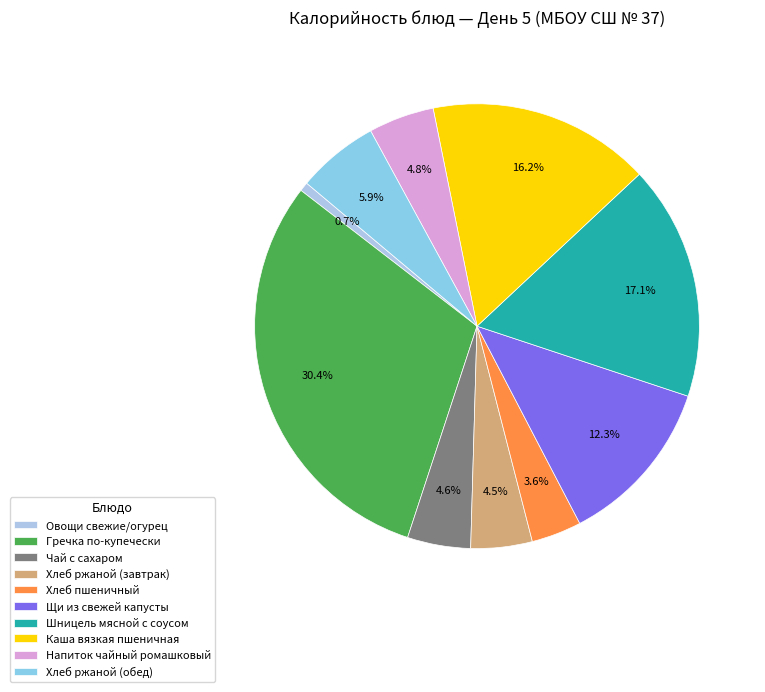

Combined, do Каша вязкая пшеничная and Хлеб ржаной (завтрак) account for over 50%?

No